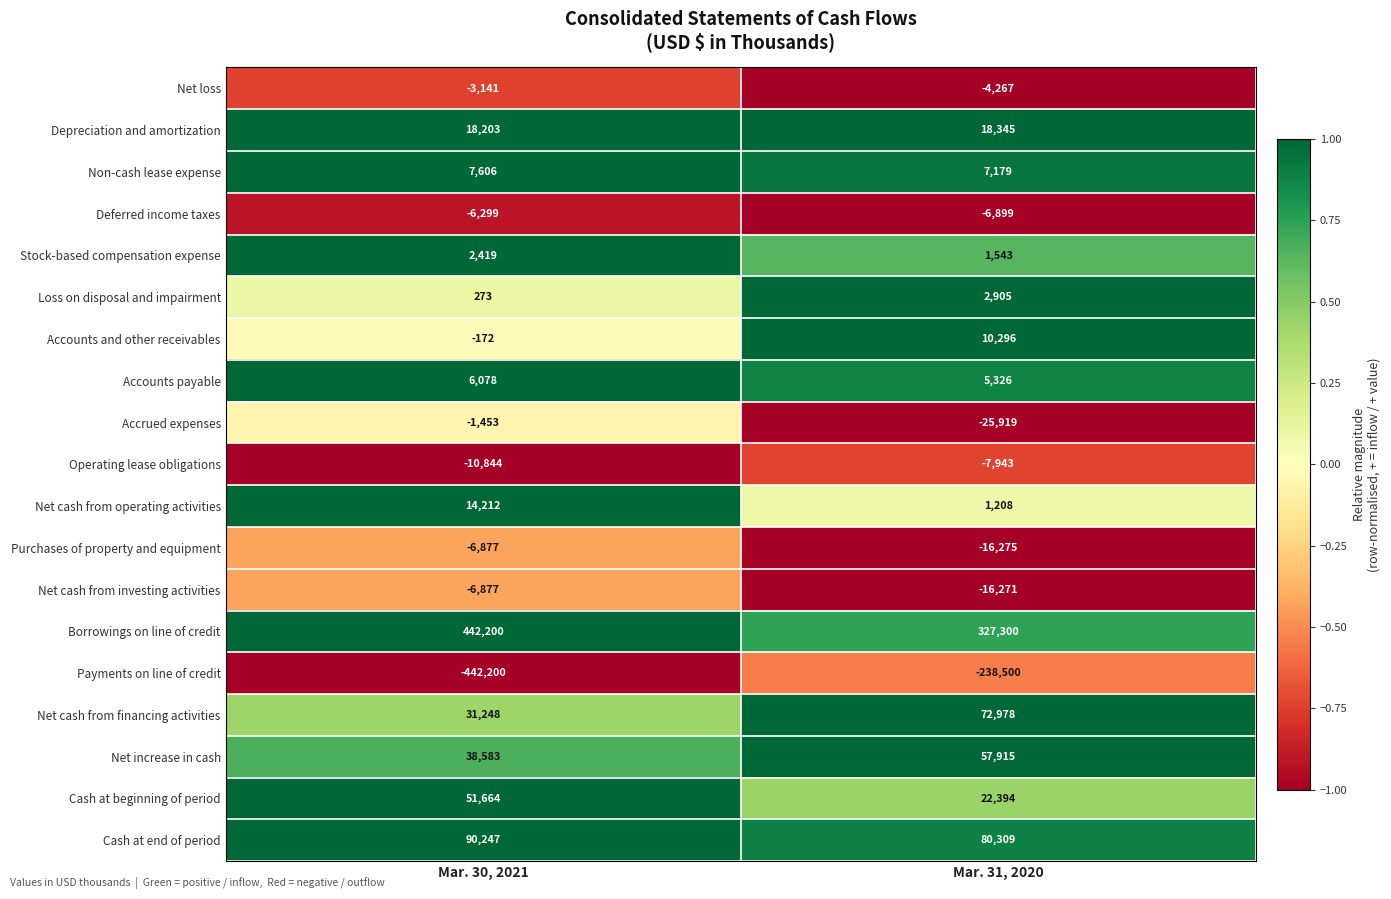

What is the minimum value shown in the chart?

-442200